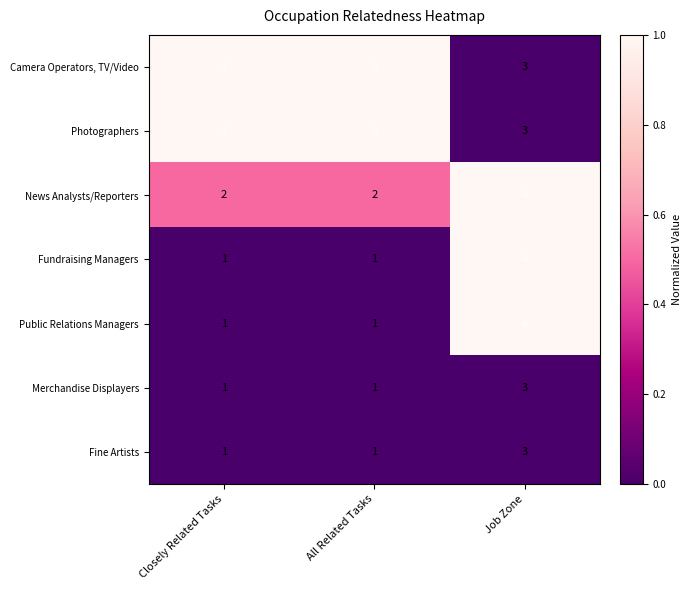

At which category does the chart reach its peak across all series?

Job Zone